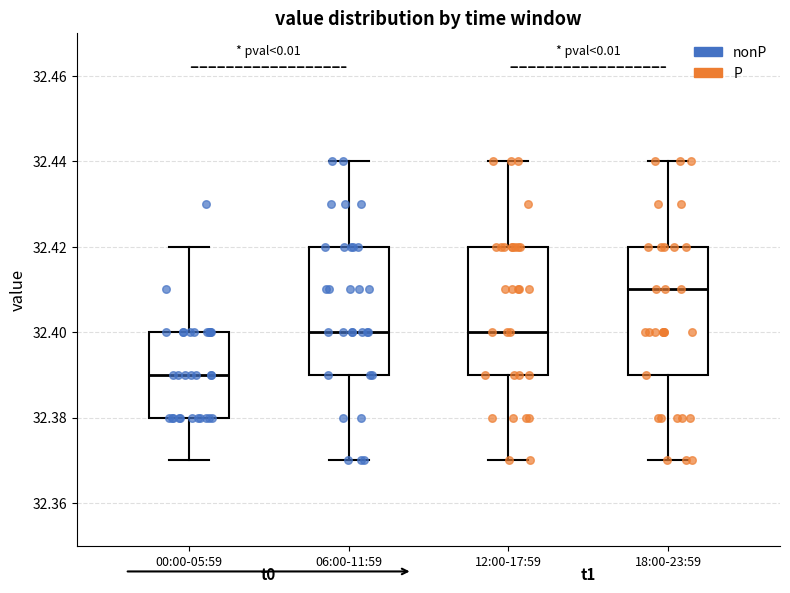

Where does the median line of the box for 12:00-17:59 sit on the y-axis? The values are not printed on the chart, so give them approximately, as read against the axis.

32.40